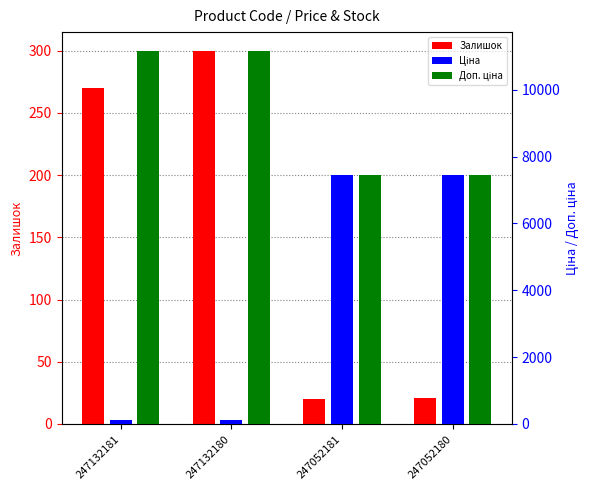

Which series has the largest total across all categories?

Доп. ціна